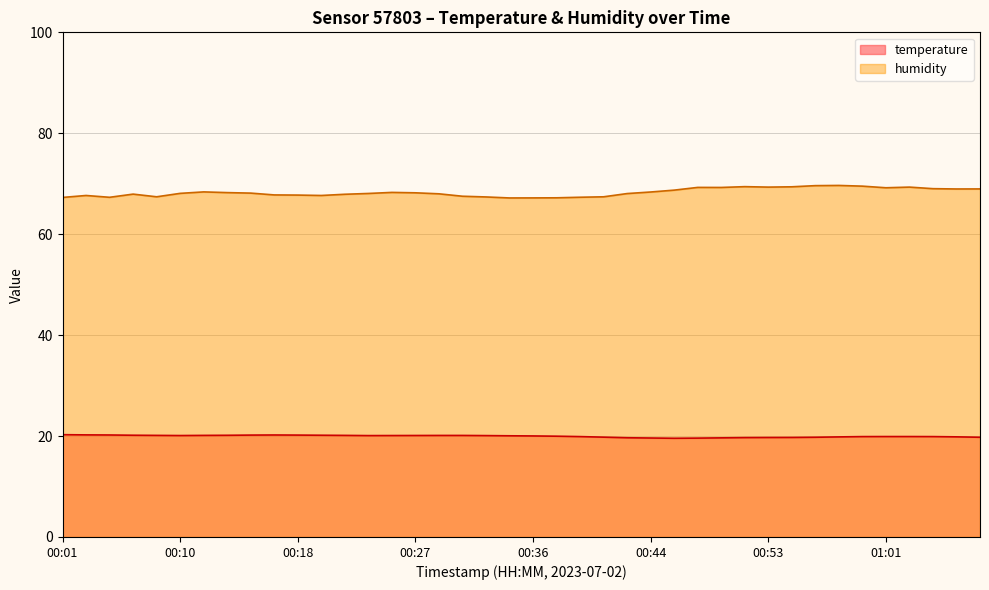

What is the value of the humidity point at the 19th from the left?

67.4